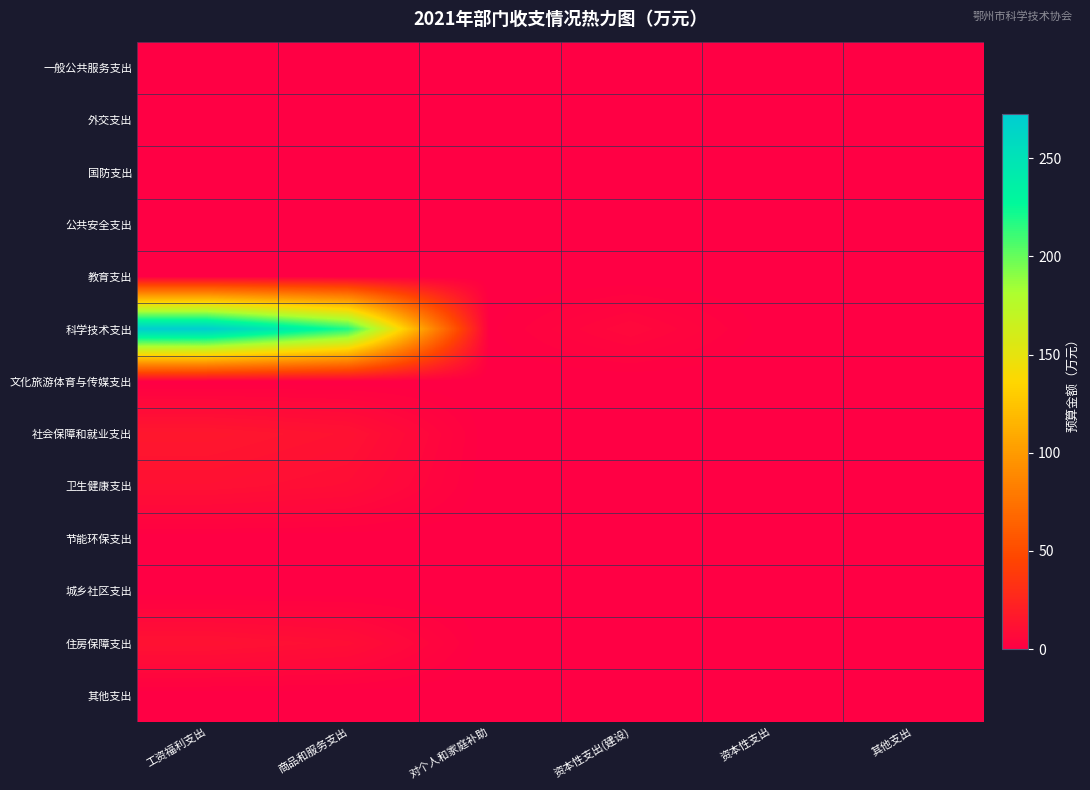

Which category has the highest value across all series?

工资福利支出